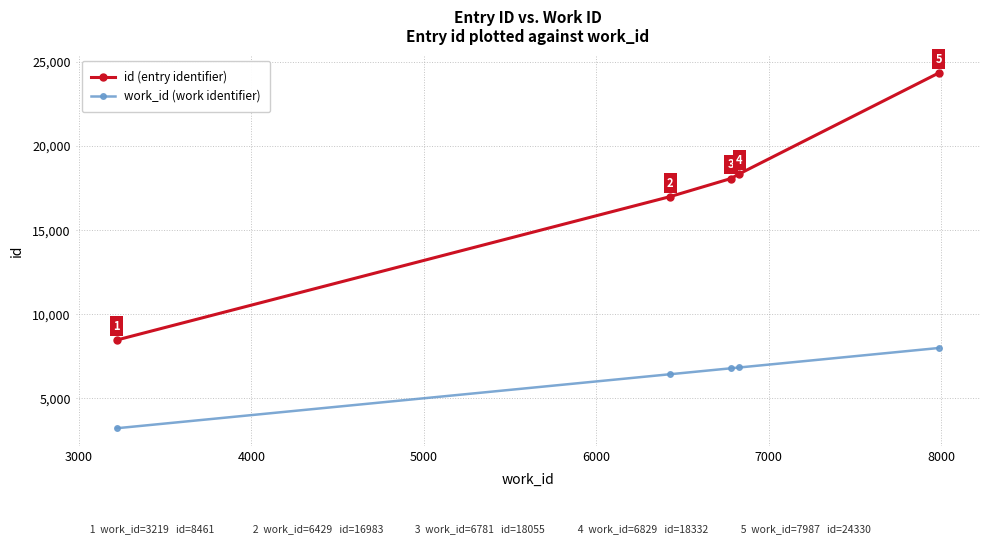

What is the maximum value shown in the chart?

24330